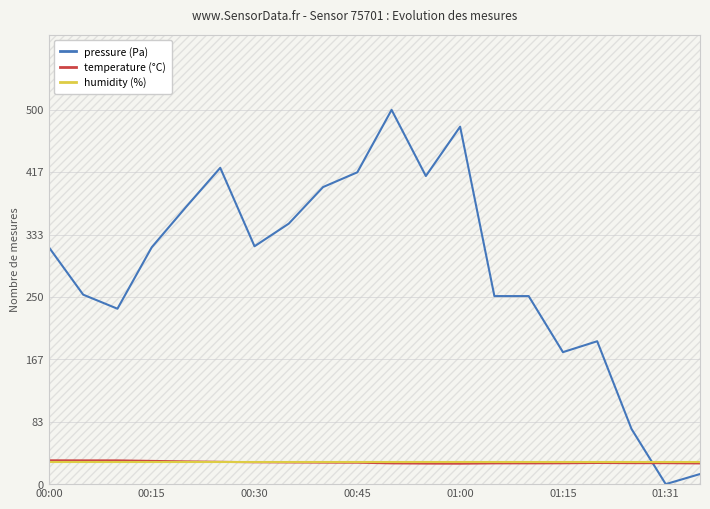

What are all the series names shown in the legend?

pressure (Pa), temperature (°C), humidity (%)